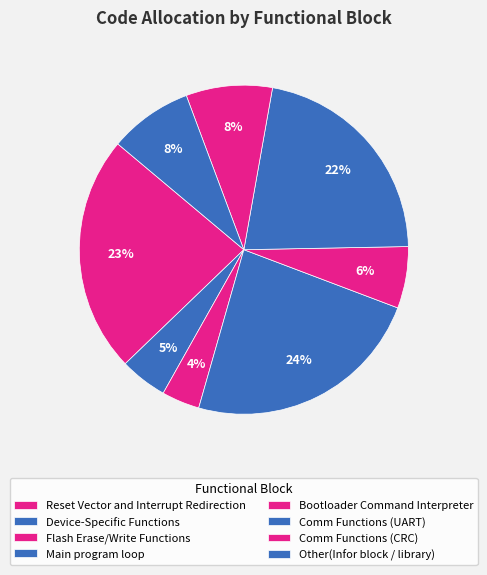

To the nearest percent, what portion does Flash Erase/Write Functions represent?

4%